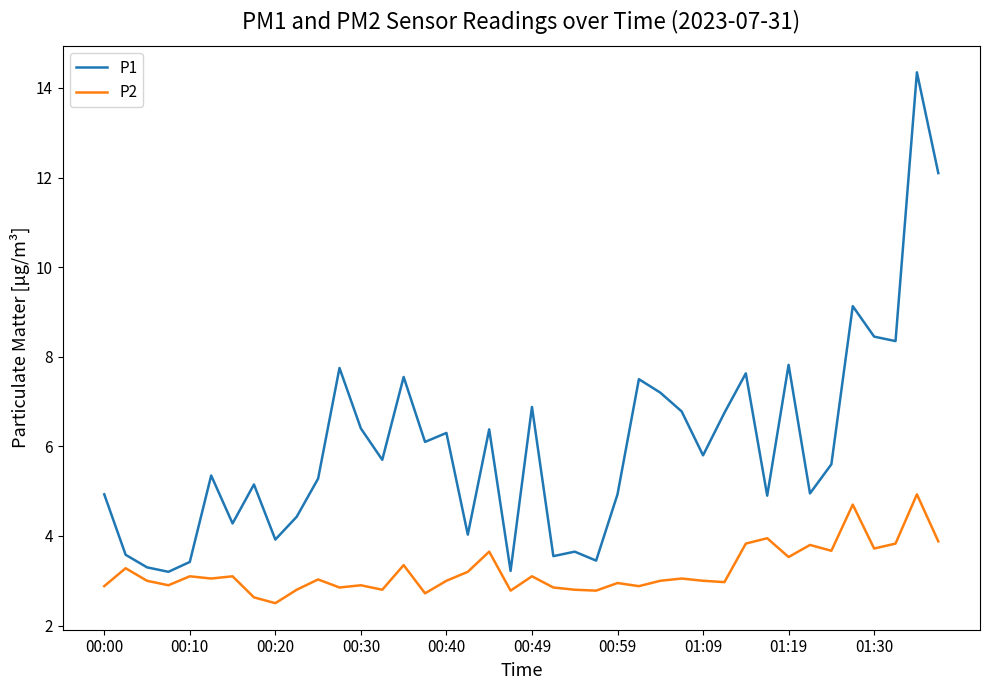

List the series in order of their peak value, lowest first.

P2, P1